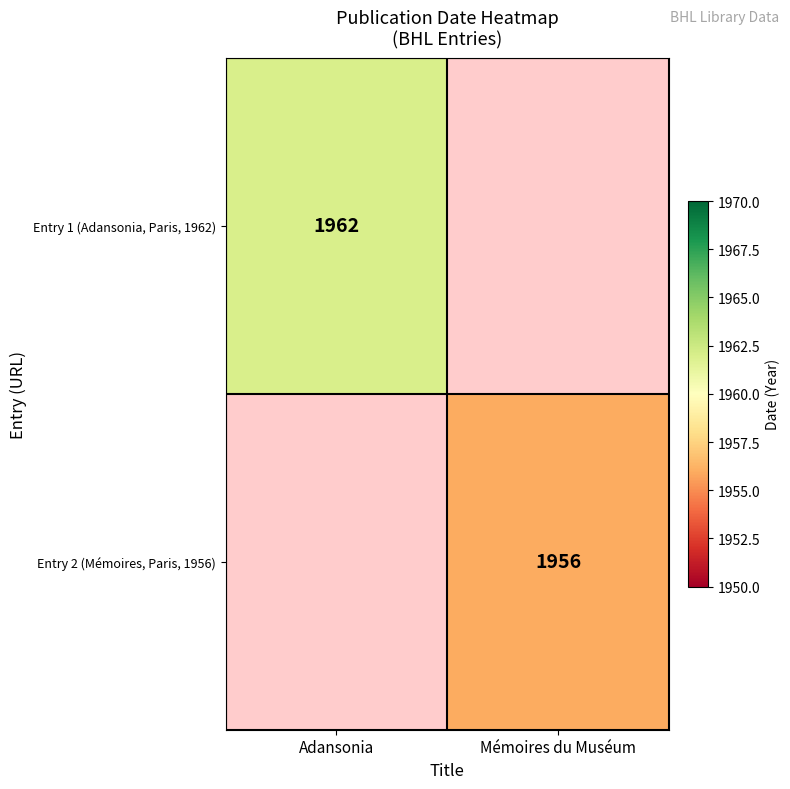

At which category does the chart reach its minimum across all series?

Mémoires du Muséum